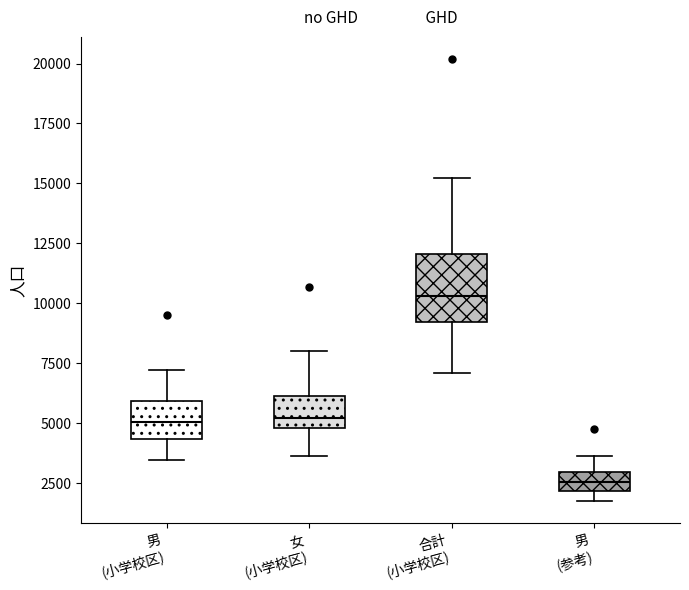

Reading left to right, read every box against the y-axis: the position of its median line, the range the box covers, and the ends of its whiskers. The values are not printed on the chart, so give them approximately, as read against the axis.

男 (小学校区): median 5000, box 4500 to 6000, whiskers 3500 to 7000
女 (小学校区): median 5000 (just above the box's lower edge), box 5000 to 6000, whiskers 3500 to 8000
合計 (小学校区): median 10500, box 9000 to 12000, whiskers 7000 to 15000
男 (参考): median 2500, box 2000 to 3000, whiskers 1500 to 3500